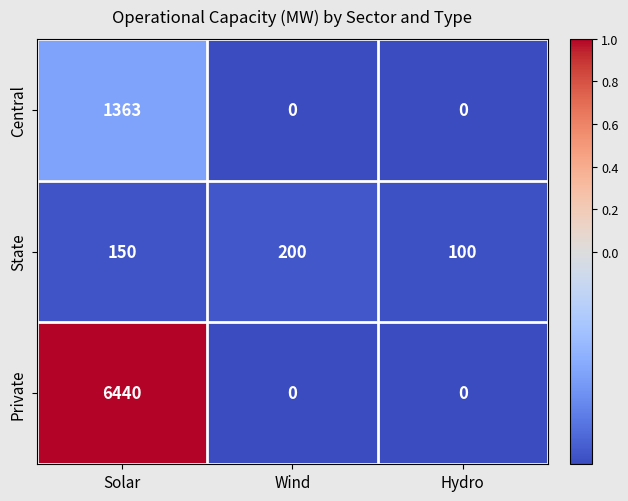

At which label does Central reach its peak?

Solar